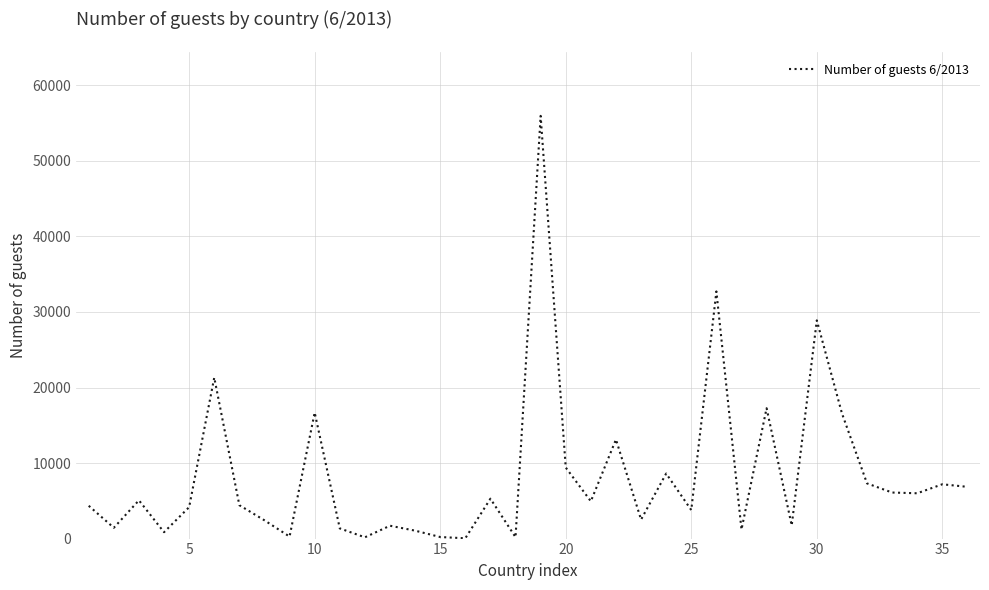

What is the maximum value shown in the chart?

55959